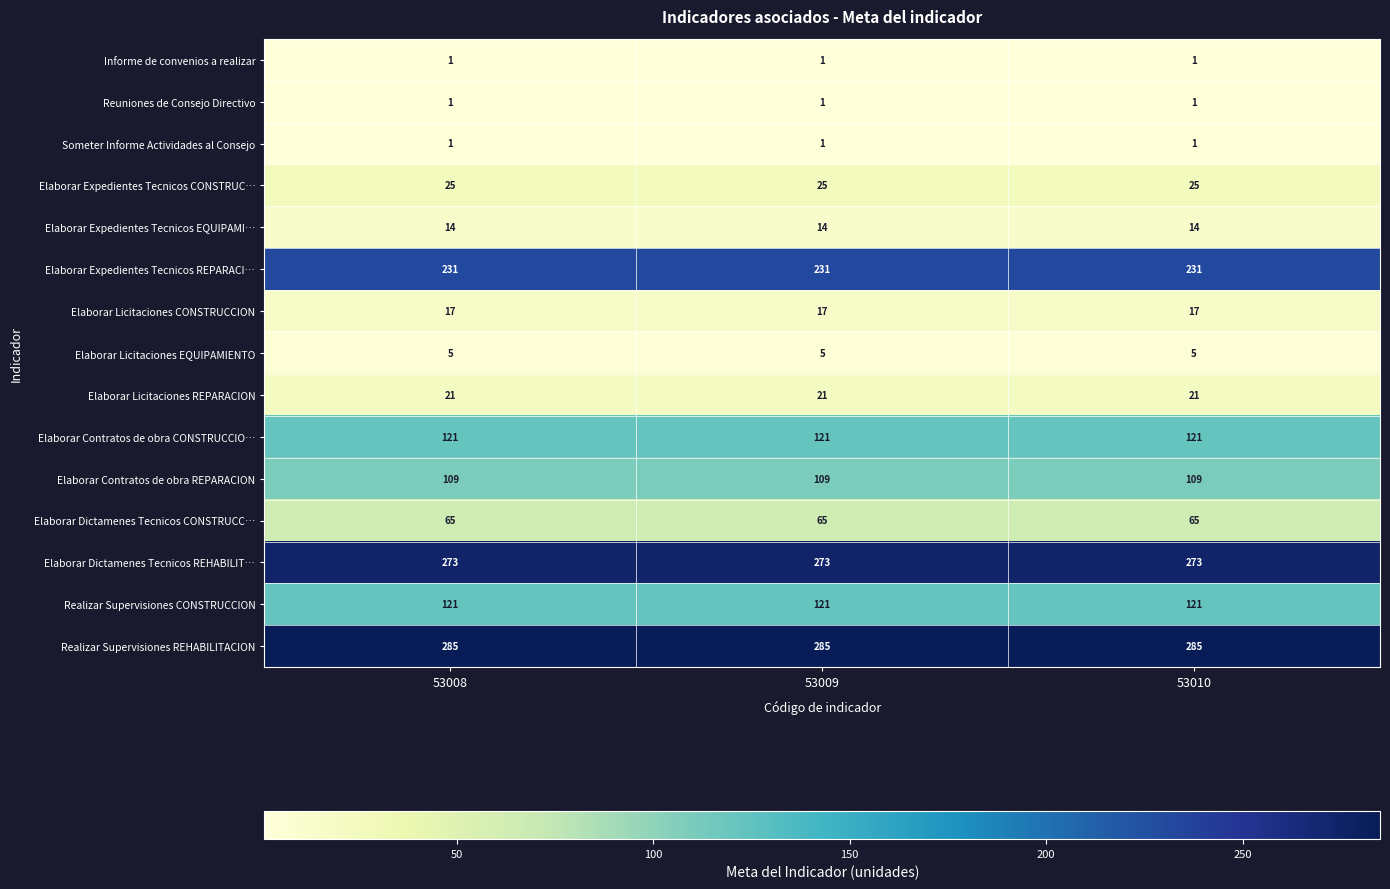

Which series has the largest total across all categories?

Realizar Supervisiones REHABILITACION